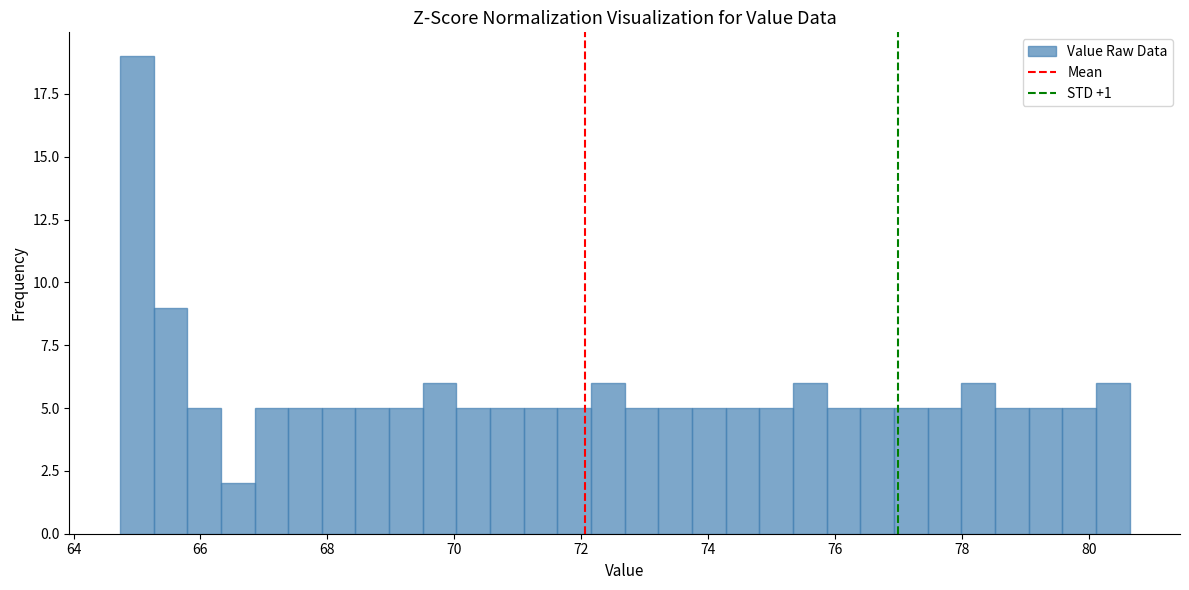

Read against the x-axis, roughly where is the centre of the tallest bar?

65.0